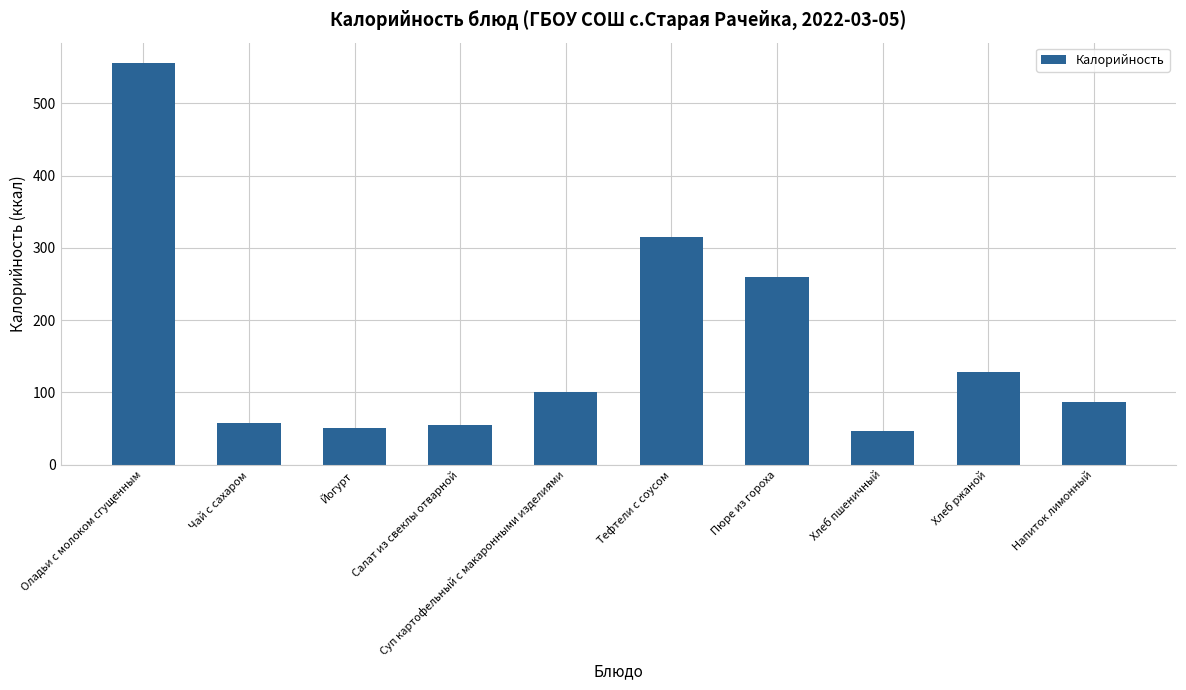

Where is the data nearest to the value 301?

Тефтели с соусом